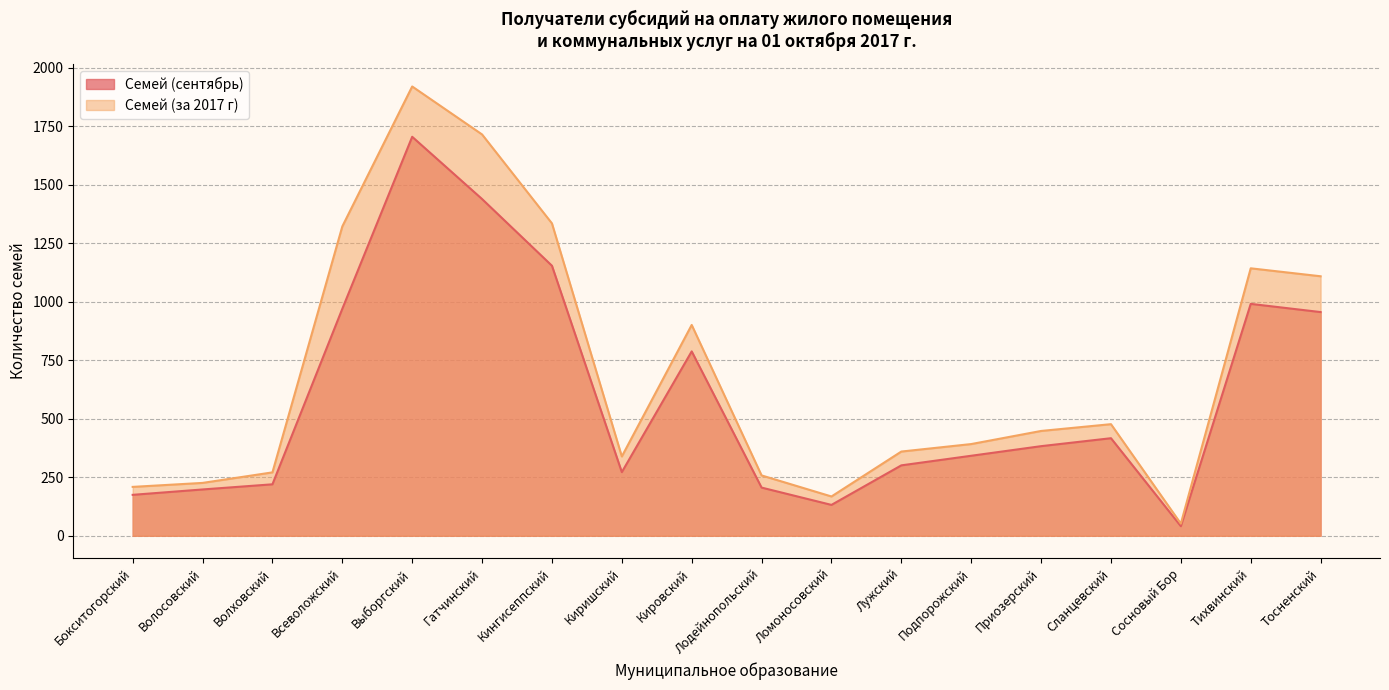

Which category has the lowest value in the Семей (сентябрь) series?

Сосновый Бор